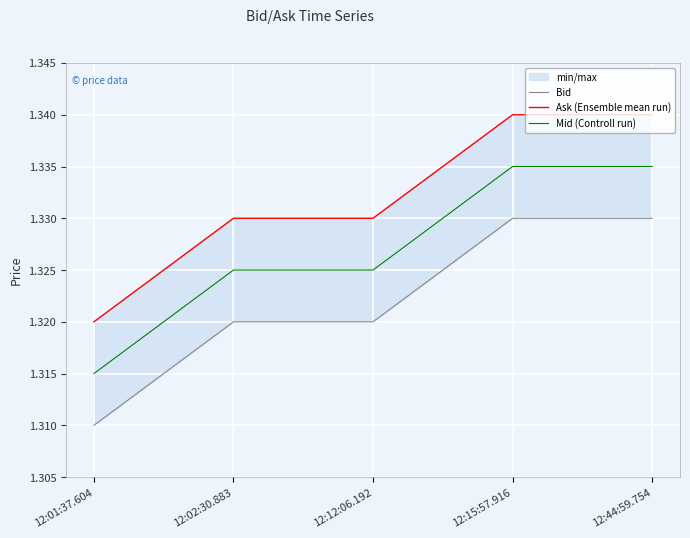

What is the minimum value for Bid?

1.3